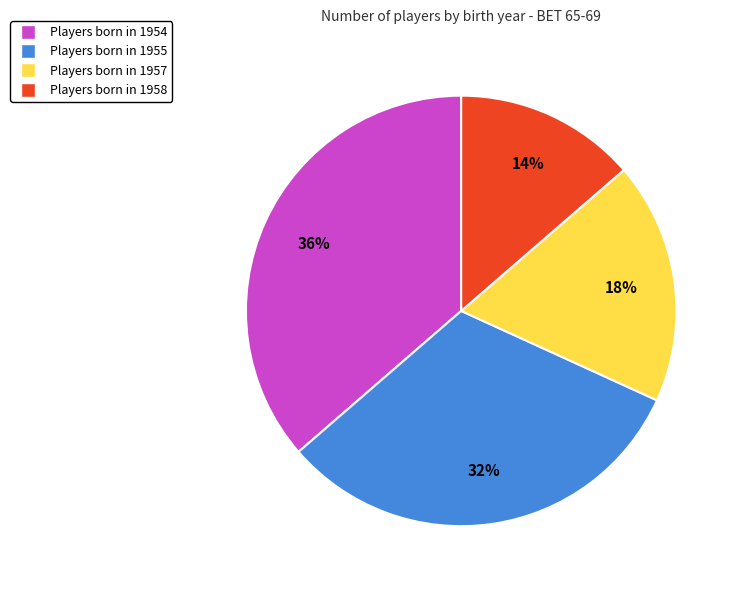

To the nearest percent, what is the average slice percentage?

25%